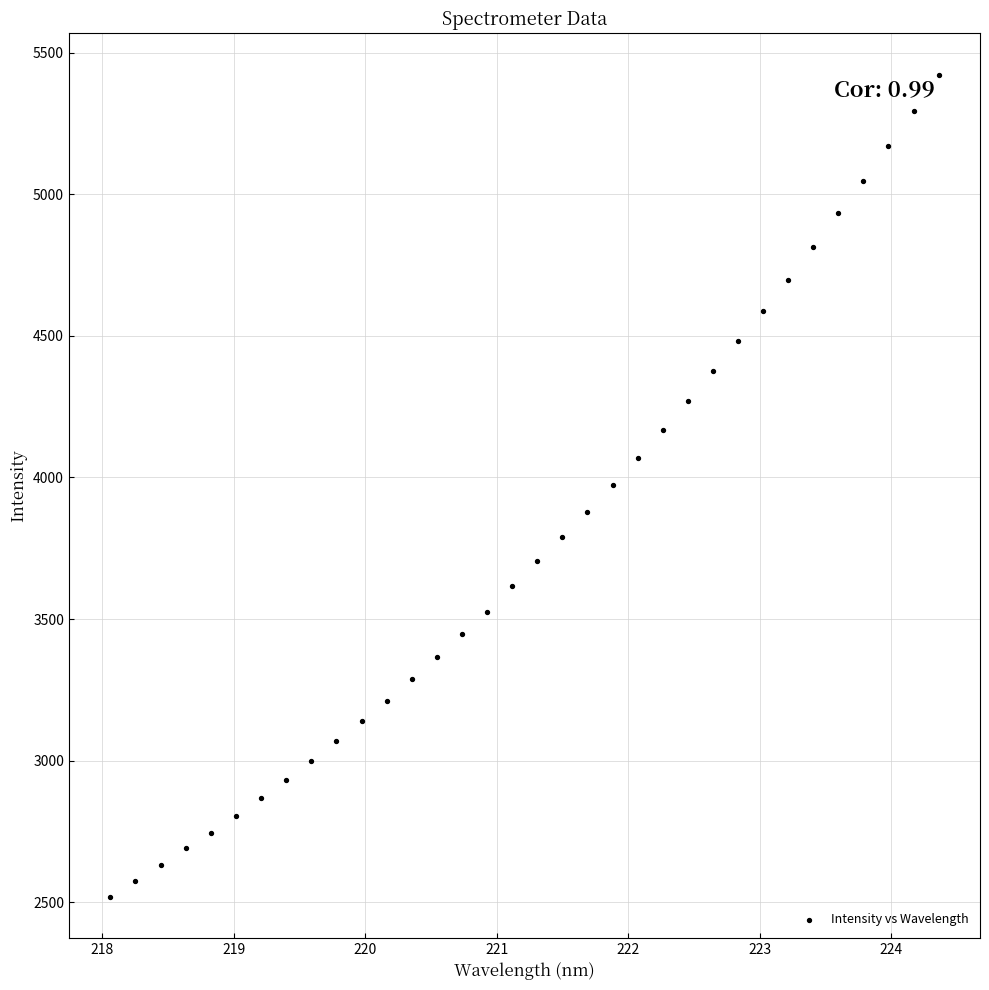

What is the range of Y values (max minus min)?

2901.9